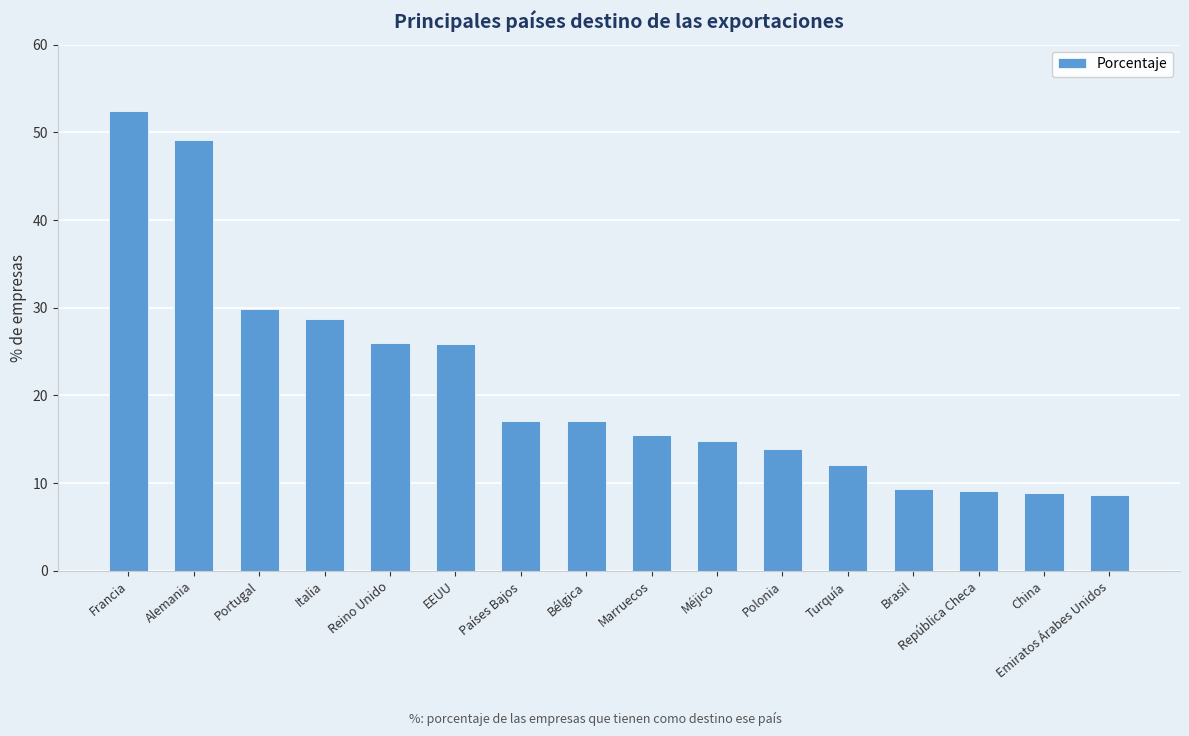

Read the value at Méjico.

14.8